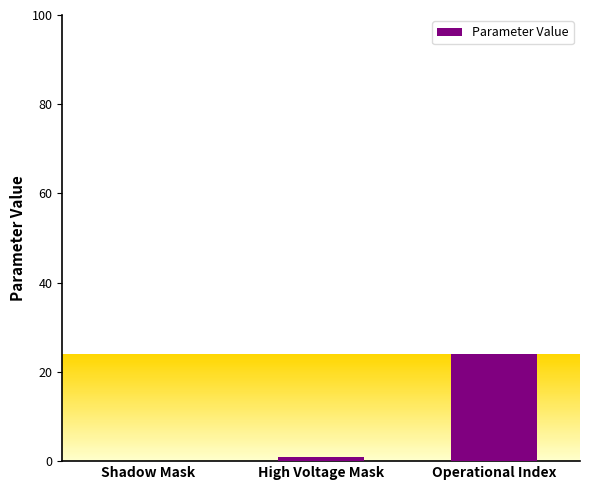

How many categories are shown in the chart?

3